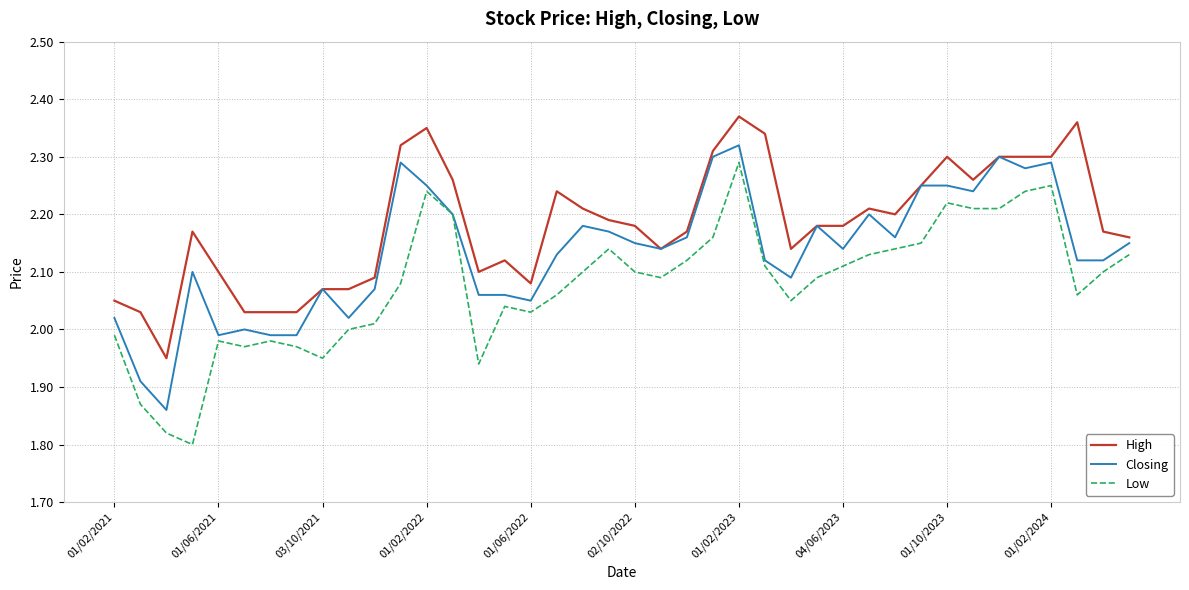

List the series in order of their overall mean, highest first.

High, Closing, Low